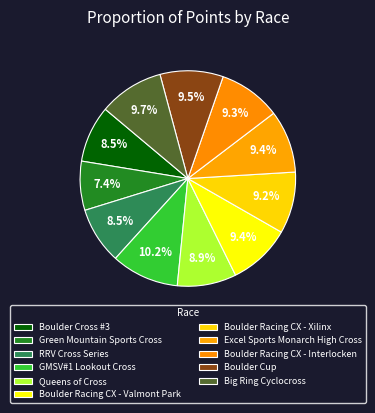

To the nearest percent, what is the combined percentage of Big Ring Cyclocross and Excel Sports Monarch High Cross?

19%